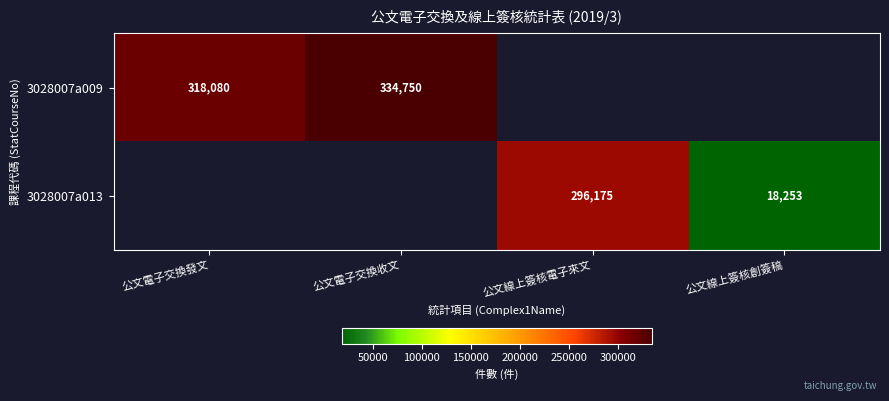

The value of 3028007a009 at 公文電子交換收文 is 334750. True or false?

True